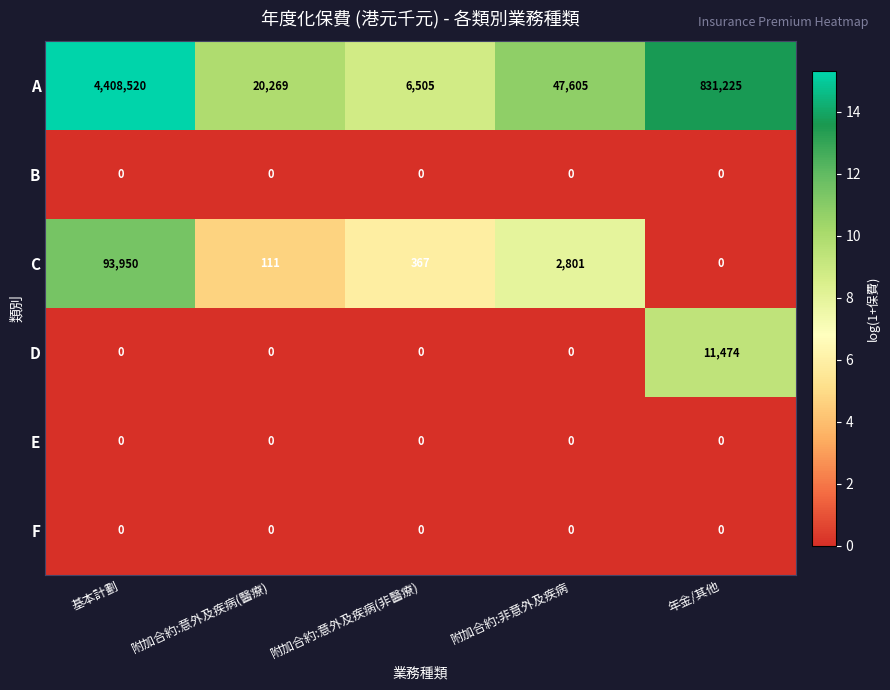

Count the number of data series in this chart.

6